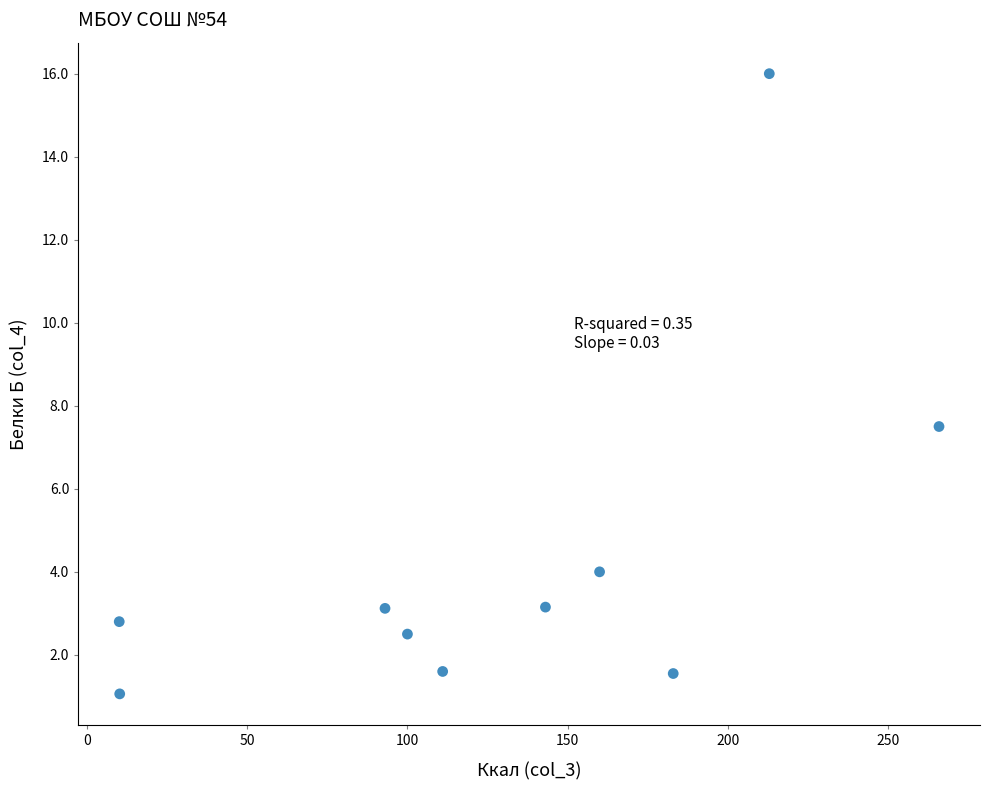

What Y value in the scatter plot is closest to 8?

7.5